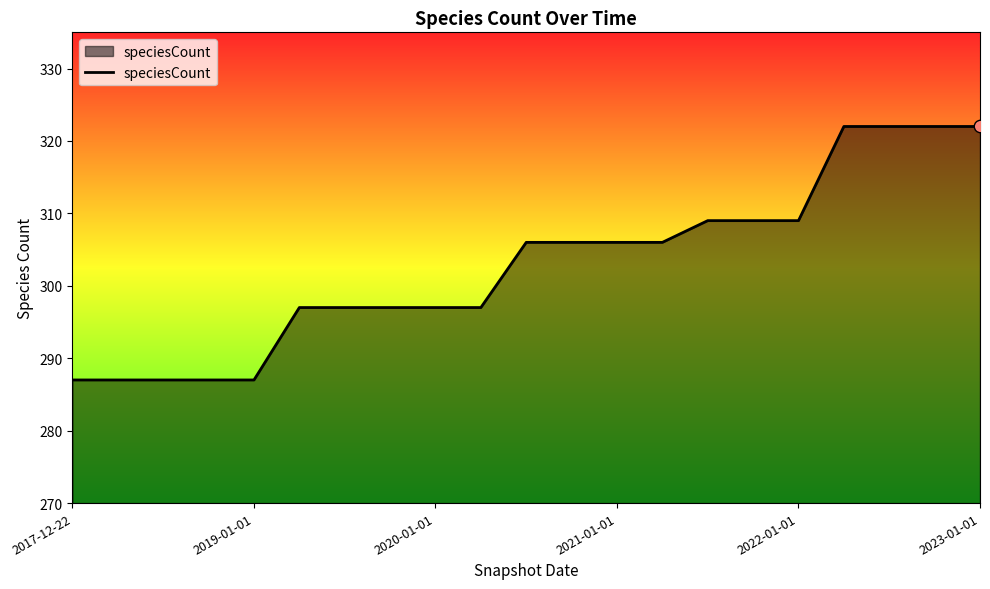

What is the difference between the maximum and minimum values?

35